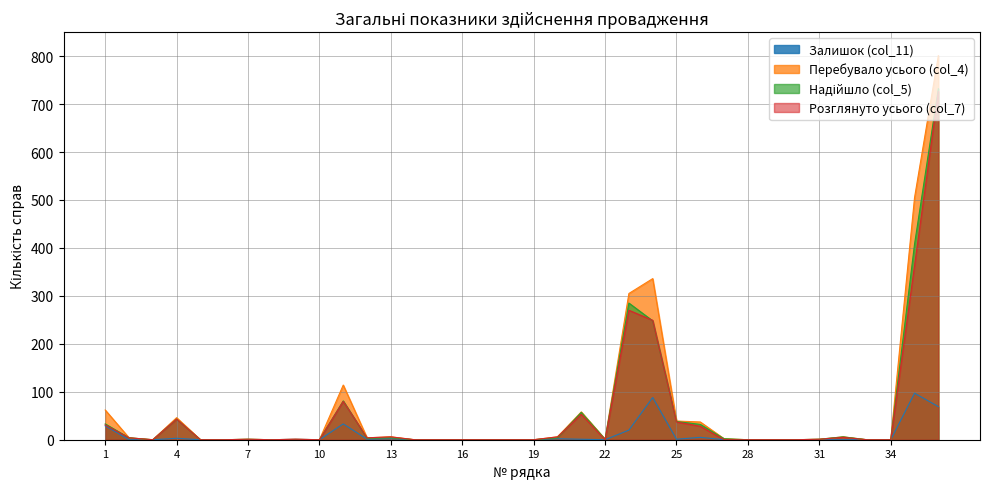

Reading left to right, transcribe all the data shown in this chart.

Залишок (col_11): 1=29	2=0	3=0	4=3	5=0	6=0	7=0	8=0	9=1	10=0	11=33	12=1	13=2	14=0	15=0	16=0	17=0	18=0	19=0	20=2	21=1	22=0	23=20	24=88	25=1	26=5	27=0	28=0	29=0	30=0	31=0	32=0	33=0	34=0	35=97	36=69
Перебувало усього (col_4): 1=62	2=4	3=0	4=46	5=0	6=0	7=1	8=0	9=1	10=0	11=114	12=4	13=6	14=0	15=0	16=0	17=0	18=0	19=0	20=6	21=58	22=1	23=305	24=336	25=39	26=37	27=2	28=0	29=0	30=0	31=1	32=6	33=0	34=0	35=505	36=801
Надійшло (col_5): 1=33	2=4	3=0	4=43	5=0	6=0	7=1	8=0	9=0	10=0	11=81	12=3	13=4	14=0	15=0	16=0	17=0	18=0	19=0	20=4	21=57	22=1	23=285	24=248	25=38	26=32	27=2	28=0	29=0	30=0	31=1	32=6	33=0	34=0	35=408	36=732
Розглянуто усього (col_7): 1=31	2=4	3=0	4=43	5=0	6=0	7=1	8=0	9=1	10=0	11=80	12=4	13=6	14=0	15=0	16=0	17=0	18=0	19=0	20=6	21=53	22=0	23=270	24=249	25=37	26=28	27=0	28=0	29=0	30=0	31=1	32=5	33=0	34=0	35=363	36=726